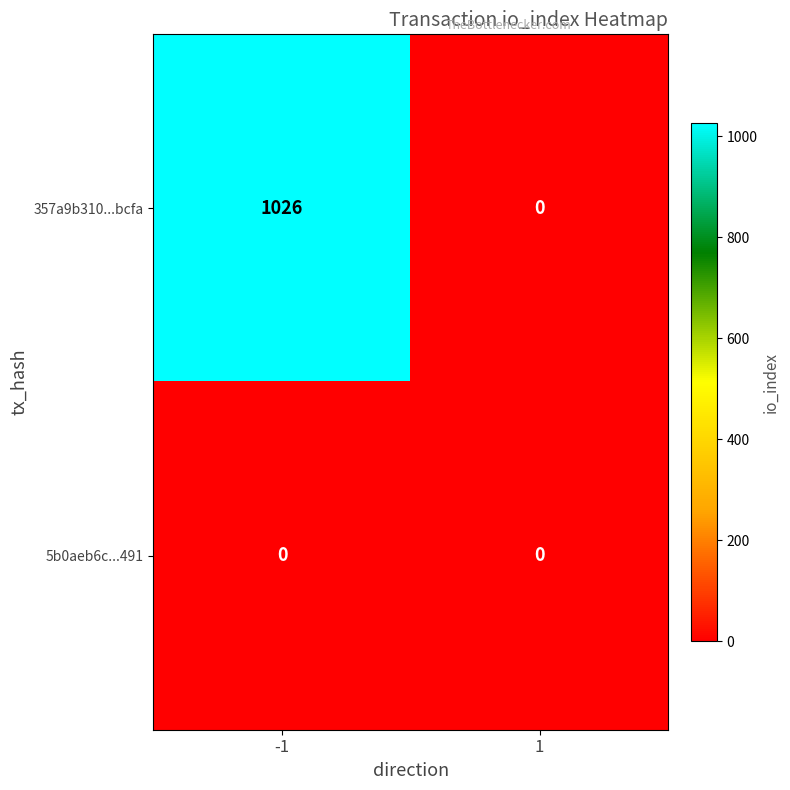

What is the greatest value displayed?

1026